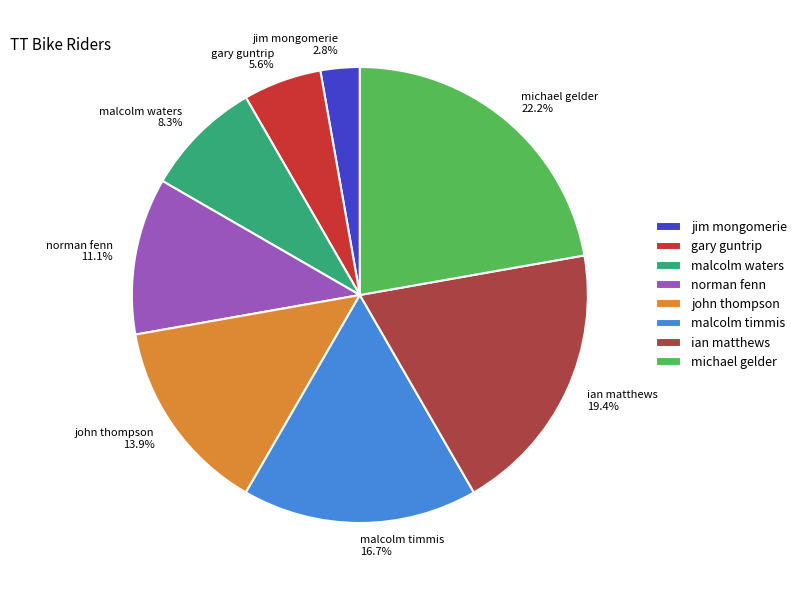

Is it true that malcolm waters is 18% of the pie?

False